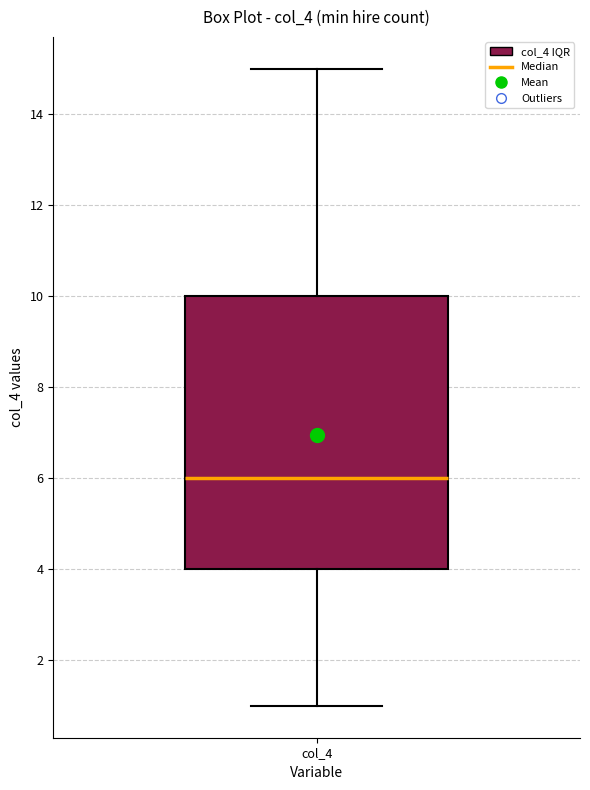

Transcribe this box plot: give where the median line is, the range the box spans, and where the two whiskers end, as read against the y-axis. The values are not printed on the chart, so give them approximately, as read against the axis.

median 6, box 4 to 10, whiskers 1 to 15